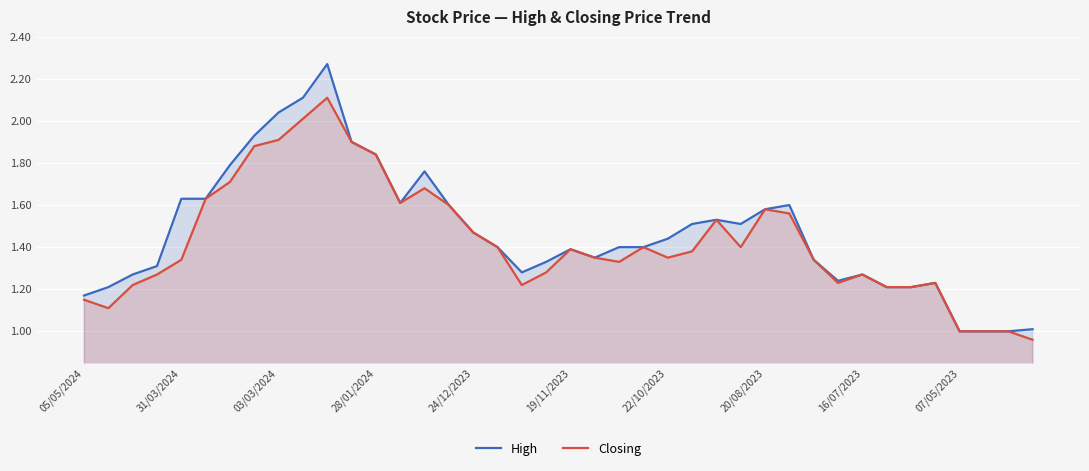

True or false: High and Closing intersect in this chart.

False